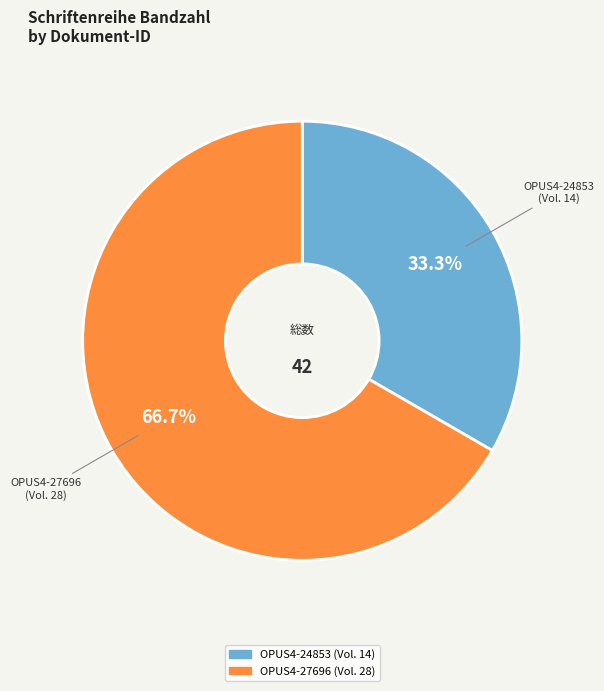

Is there any slice that represents more than half of the pie?

Yes